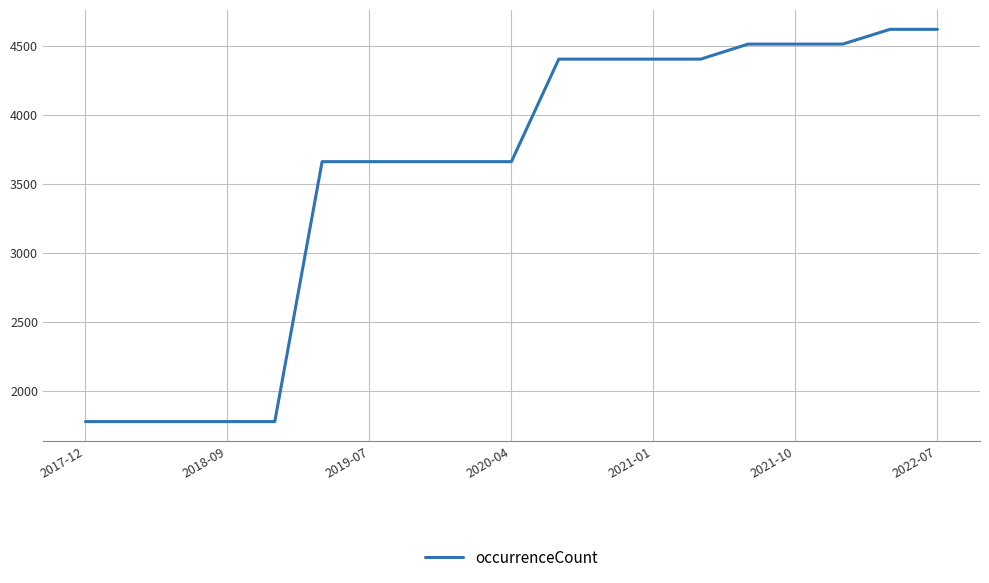

What is the difference between the maximum and second lowest values?

2843